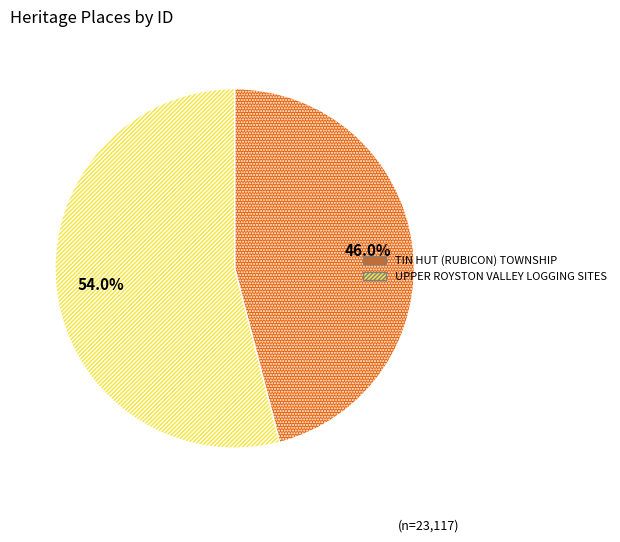

To the nearest percent, what is the difference between the largest and smallest slice percentages?

8%